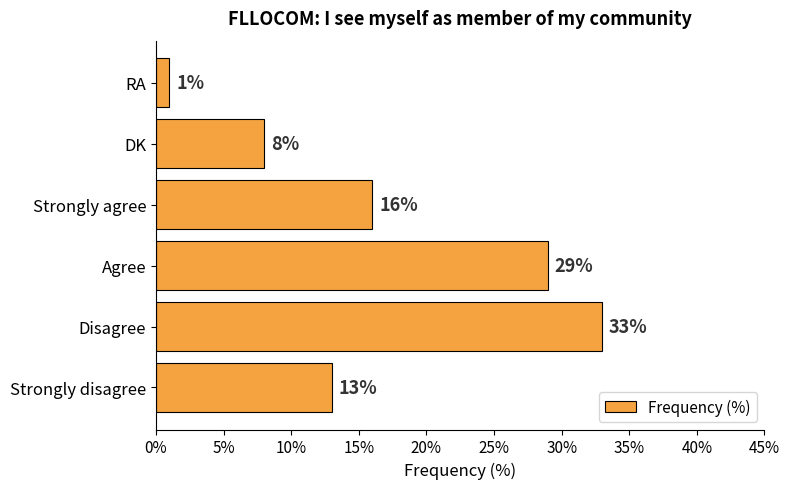

Are the bars horizontal?

Yes